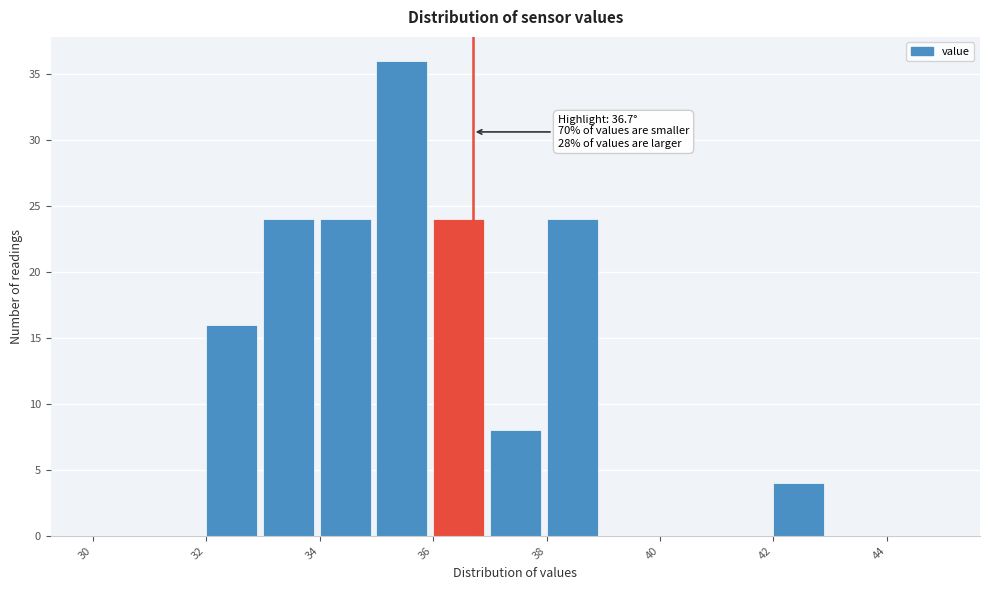

Over which range of the x-axis is the bar tallest?

35 to 36